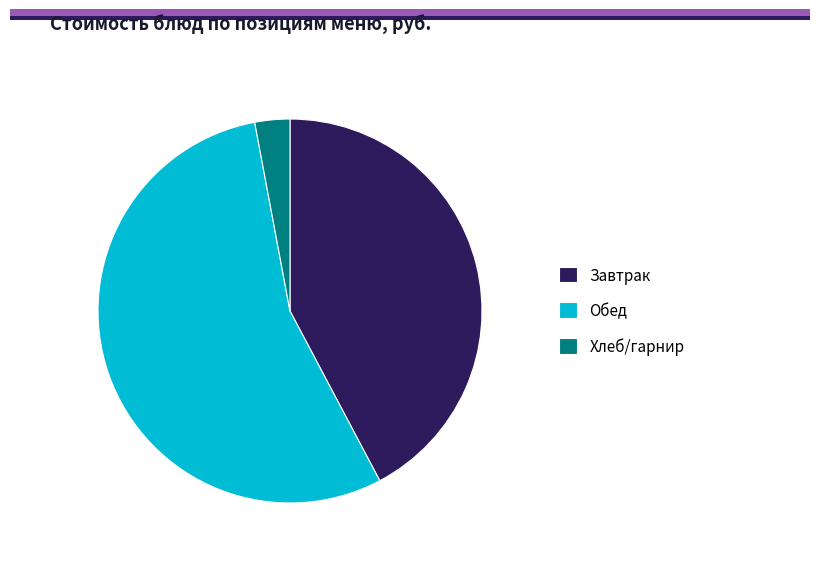

True or false: Обед accounts for 48% of the total.

False